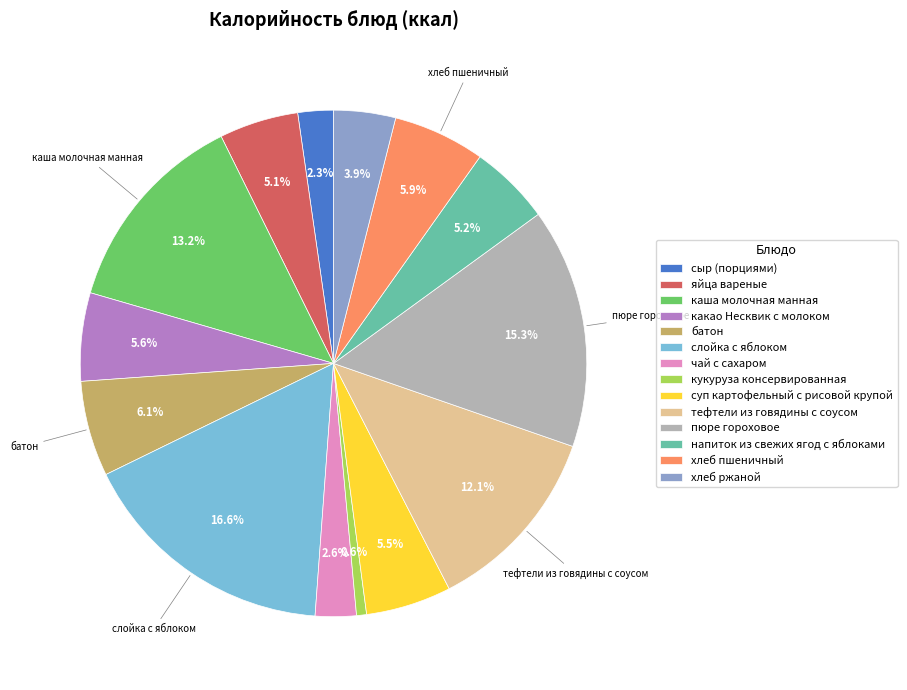

Which slice is the largest?

слойка с яблоком